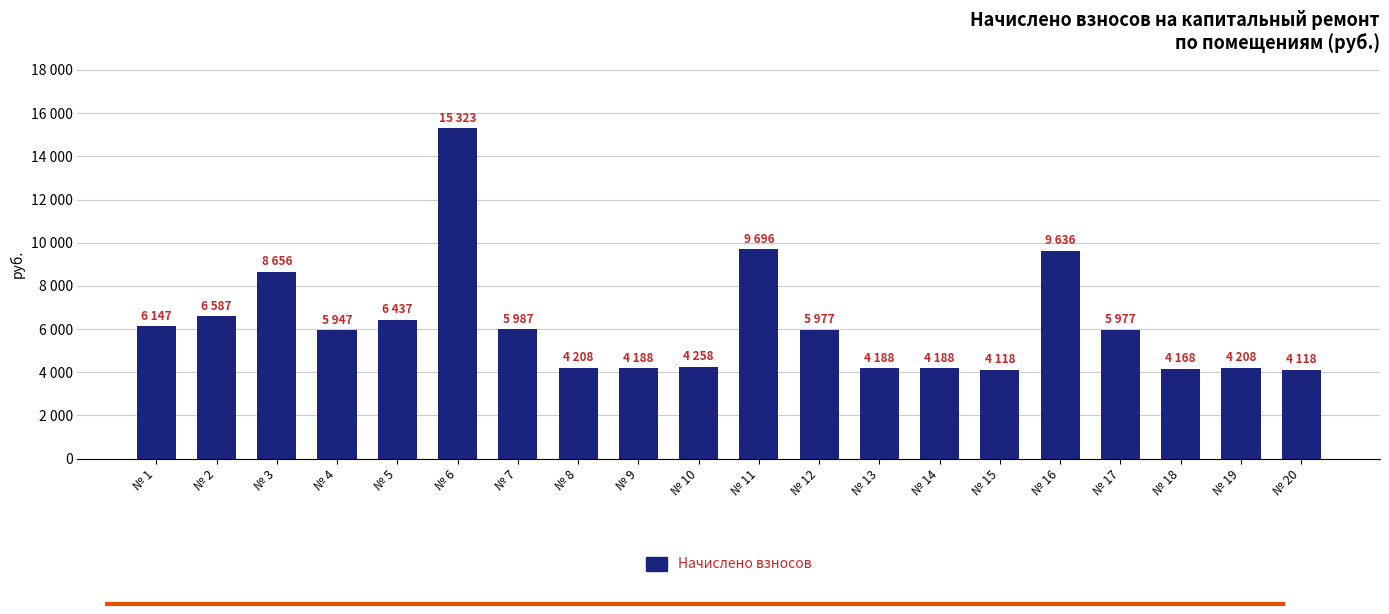

Does the chart contain any negative values?

No